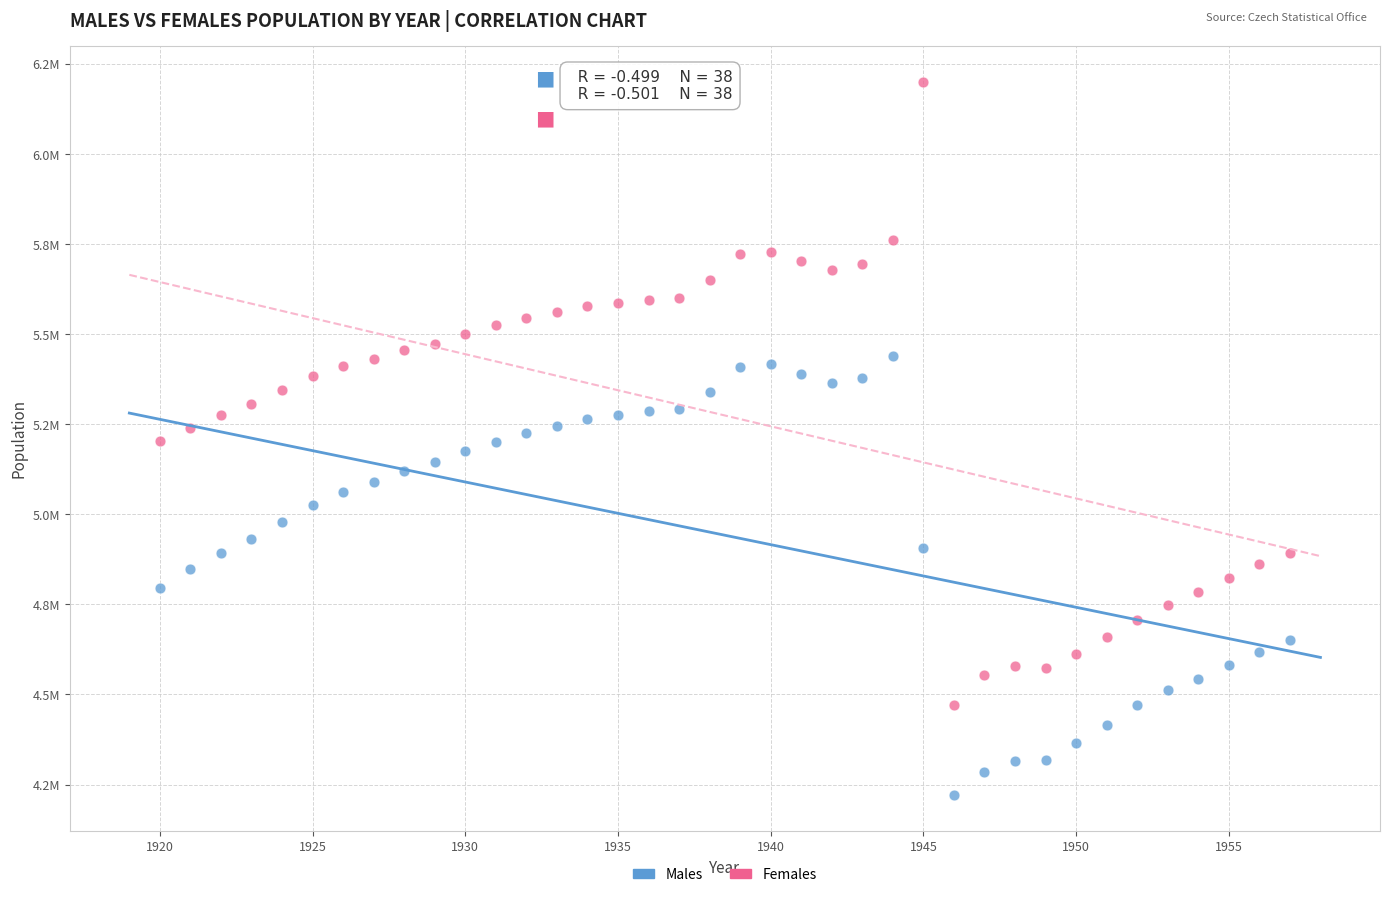

What are all the series names shown in the legend?

Males, Females